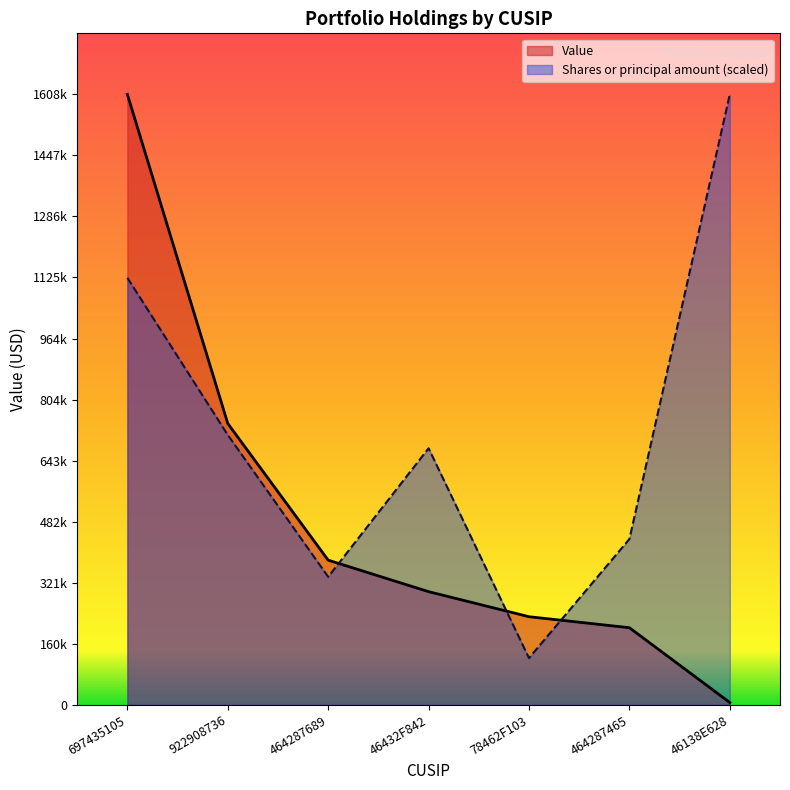

After their last crossing, which series has the higher values: Value or Shares or principal amount?

Shares or principal amount